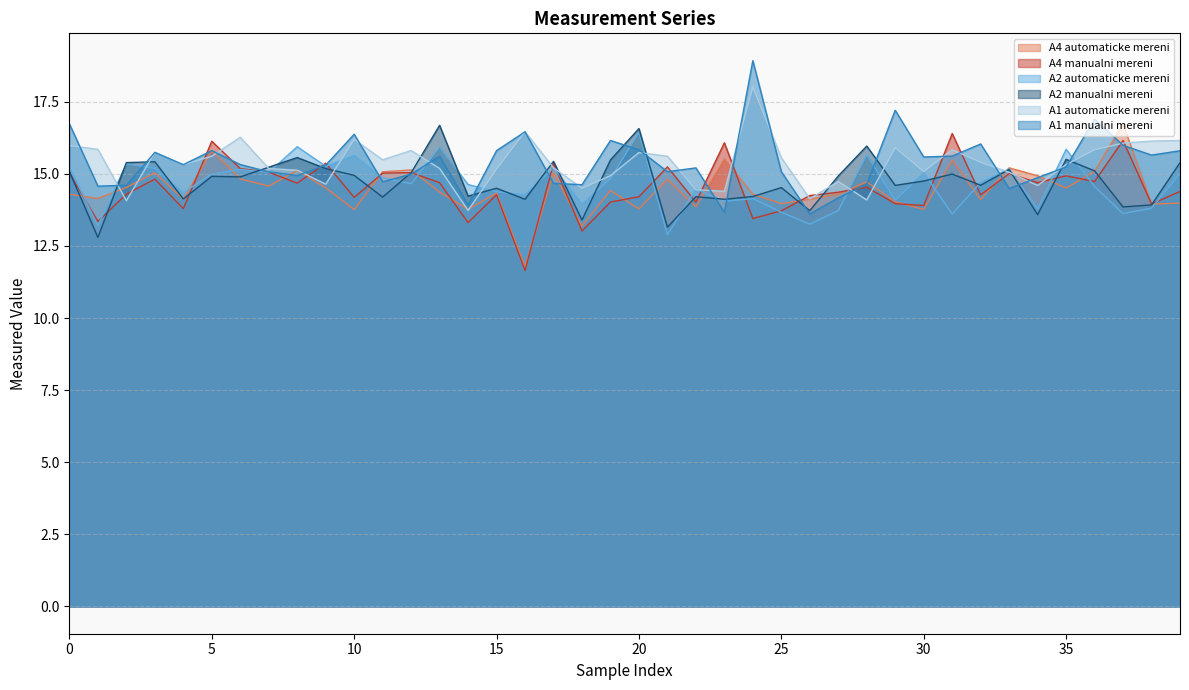

Where is the first local maximum for A4 manualni mereni?

3